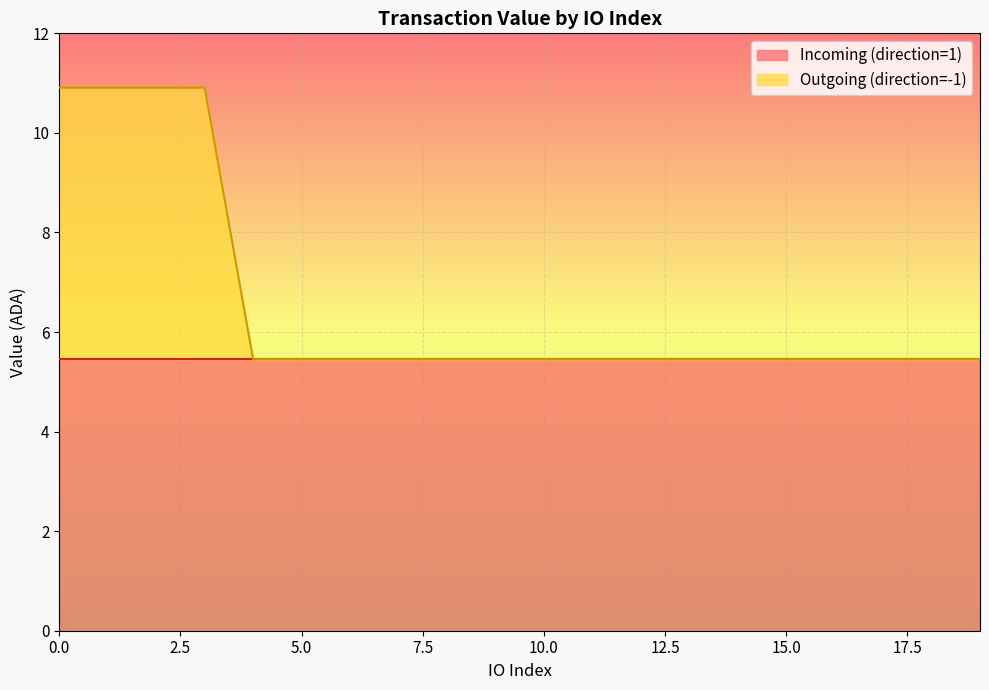

Which label corresponds to the smallest value in the chart?

4